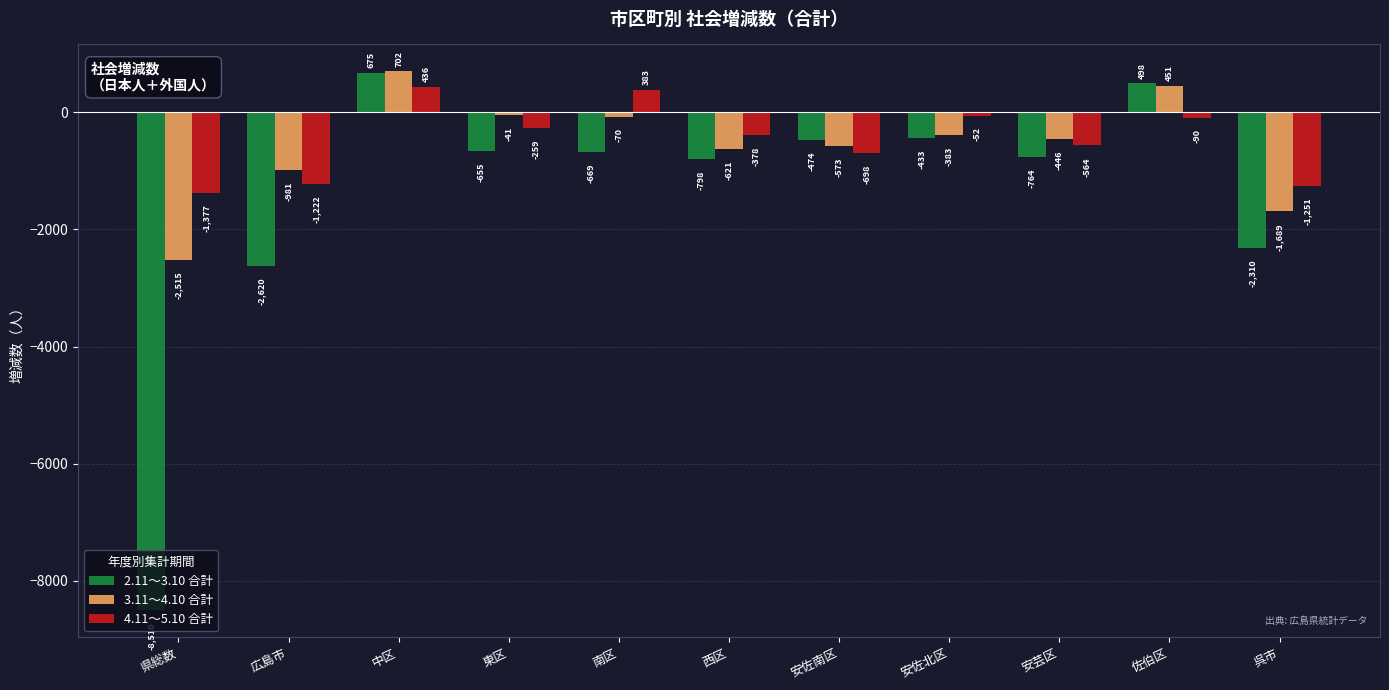

What is the label of the 7th bar from the right?

南区